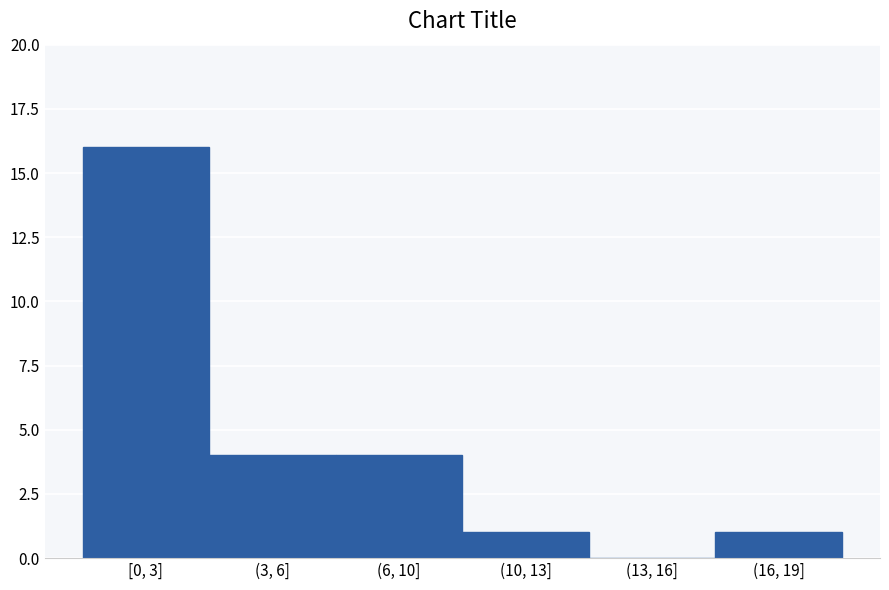

Reading right to left, what are all the values shown in this chart?

(16, 19]=1	(13, 16]=0	(10, 13]=1	(6, 10]=4	(3, 6]=4	[0, 3]=16